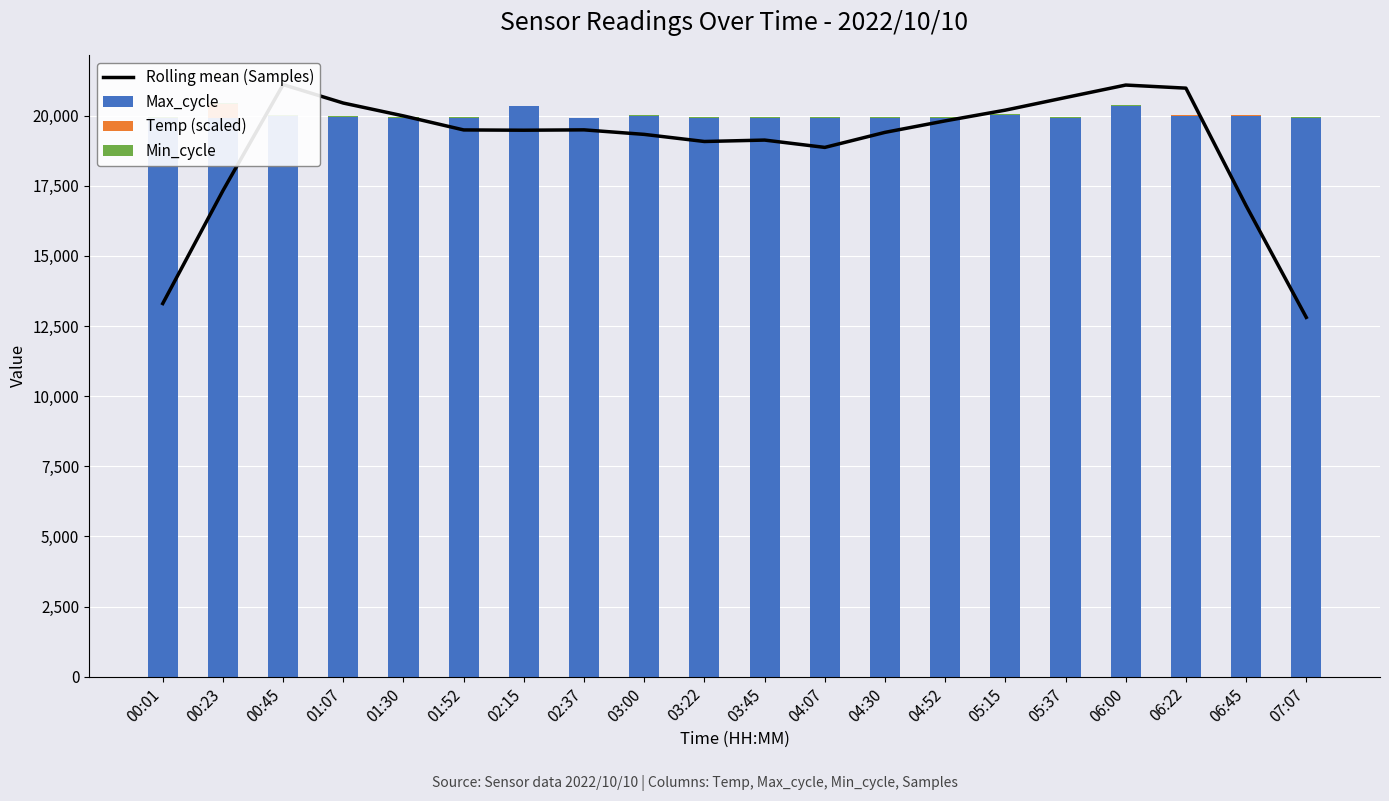

How many data points does each series have?

20